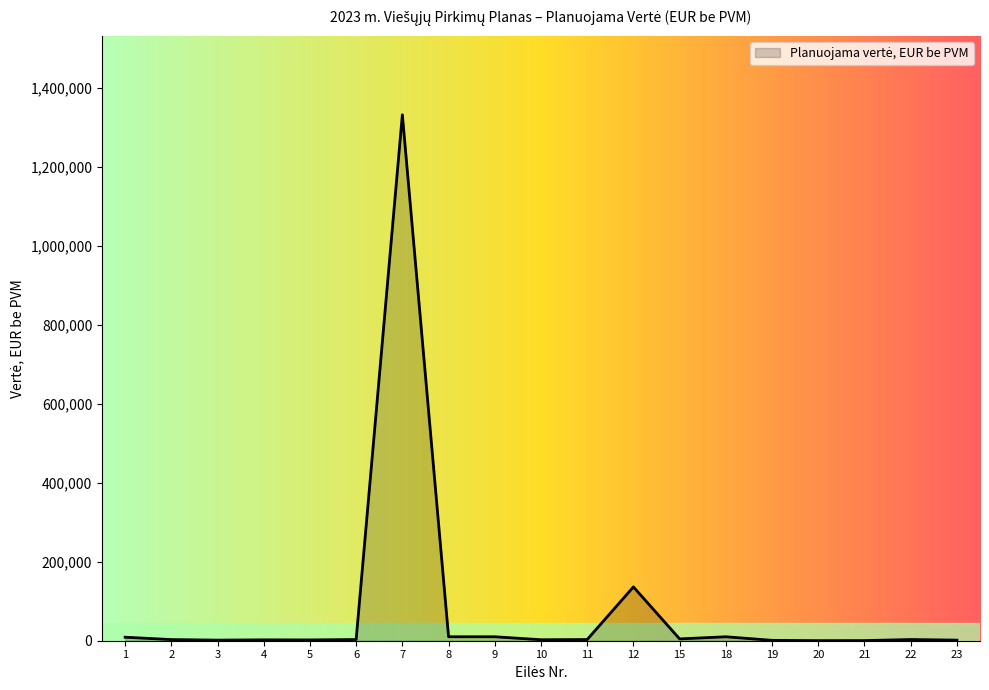

What is the maximum value shown in the chart?

1332225.0